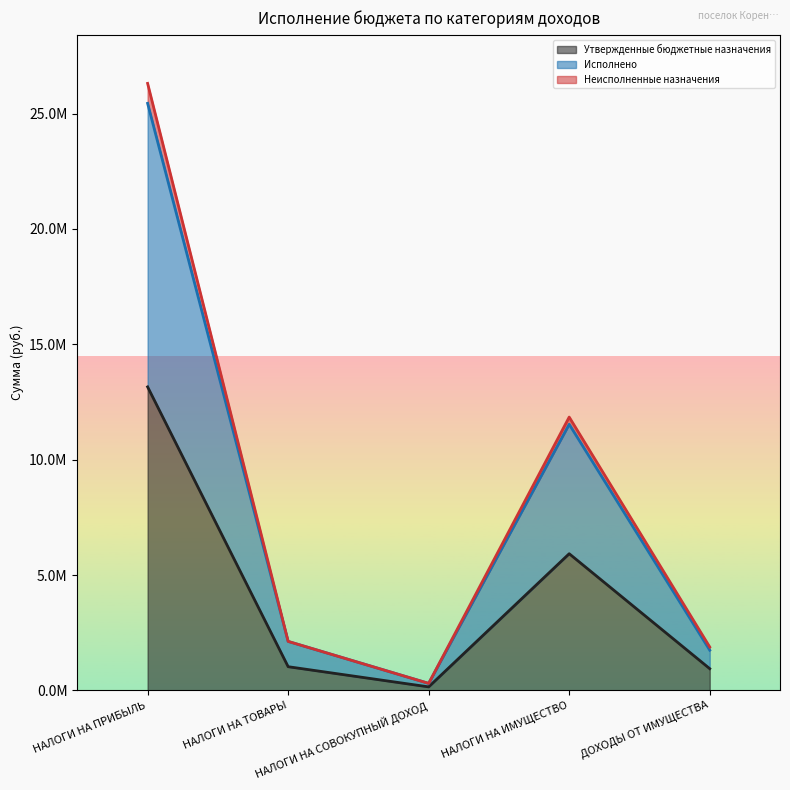

At which label is Неисполненные назначения closest to 13305950?

НАЛОГИ НА ИМУЩЕСТВО